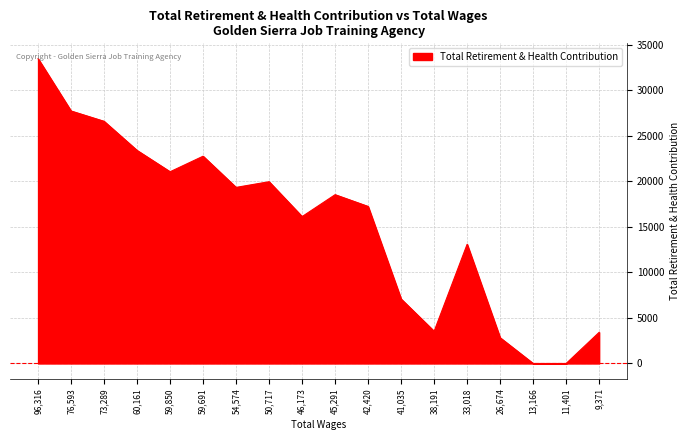

Between 11,401 and 38,191, which is larger?

38,191